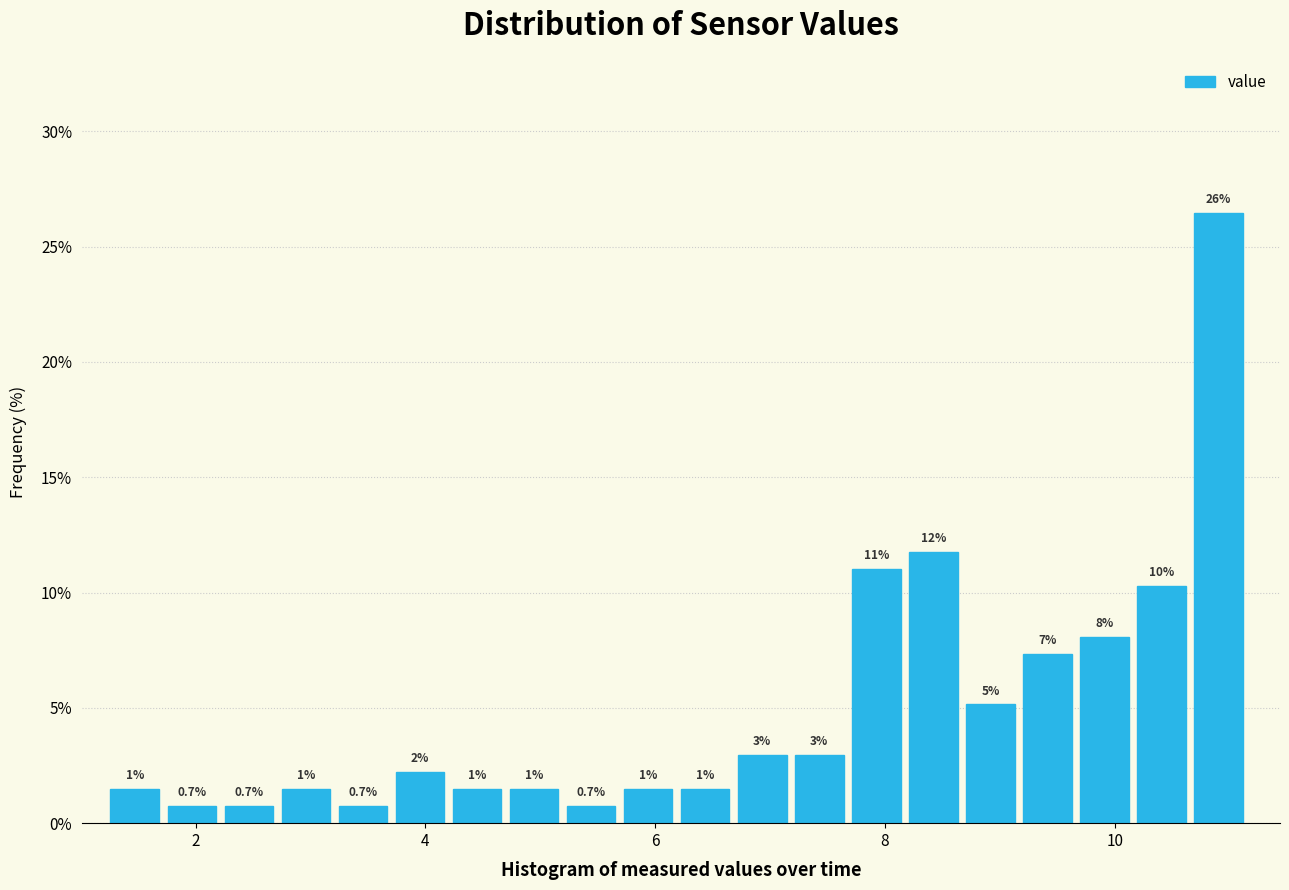

Around what value on the x-axis is the tallest bar? Give the approximate position of its centre, as read against the axis.

11.0